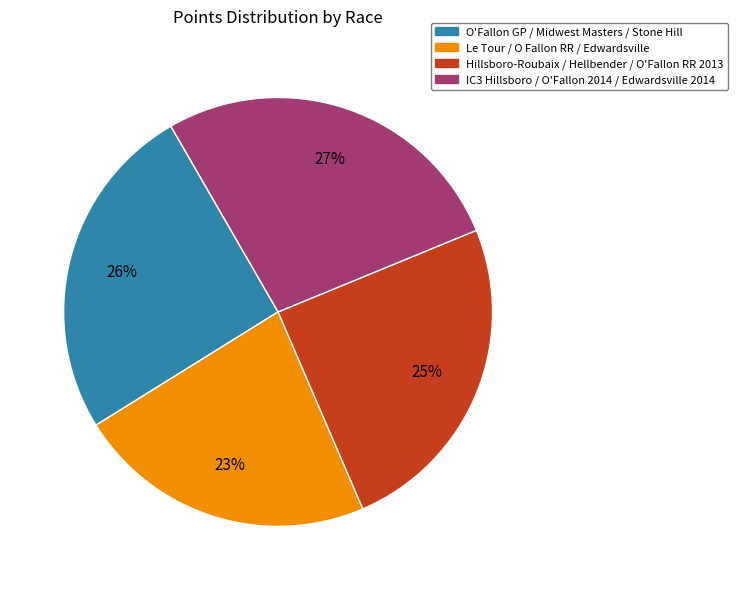

Which has a higher value, O'Fallon GP / Midwest Masters / Stone Hill or Hillsboro-Roubaix / Hellbender / O'Fallon RR 2013?

O'Fallon GP / Midwest Masters / Stone Hill